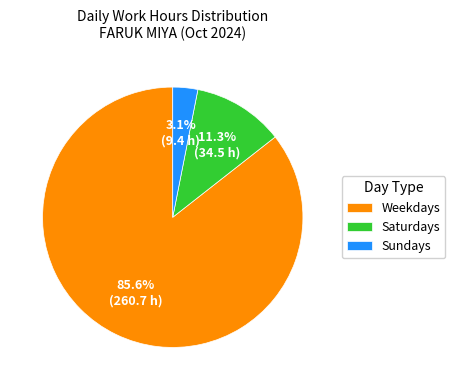

Is there any slice that represents more than half of the pie?

Yes